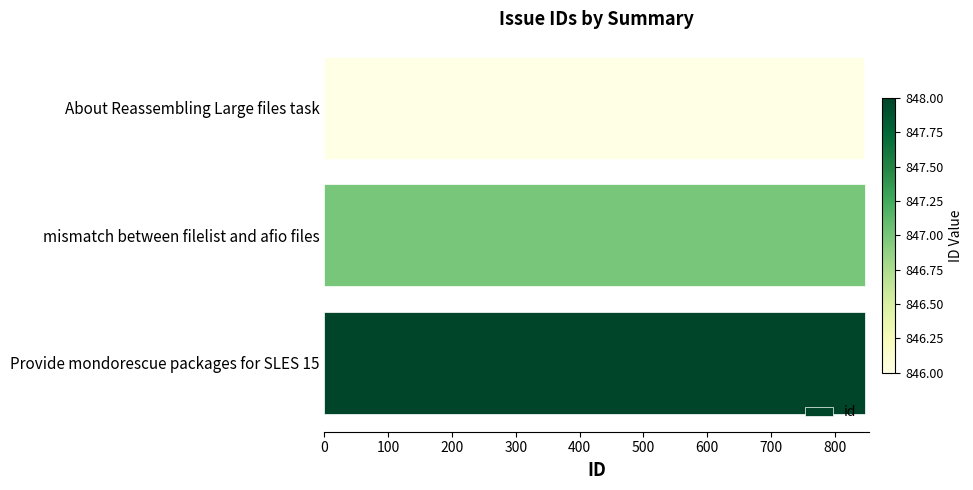

How many values are between 846 and 848?

3